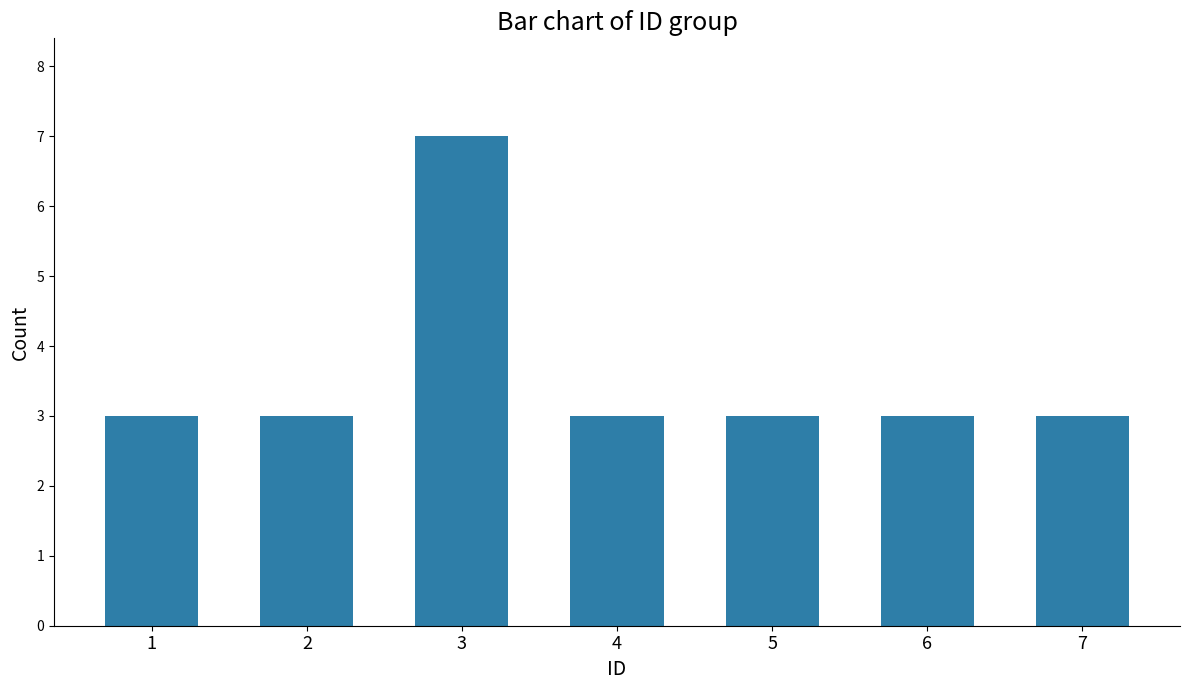

What is the greatest value displayed?

7